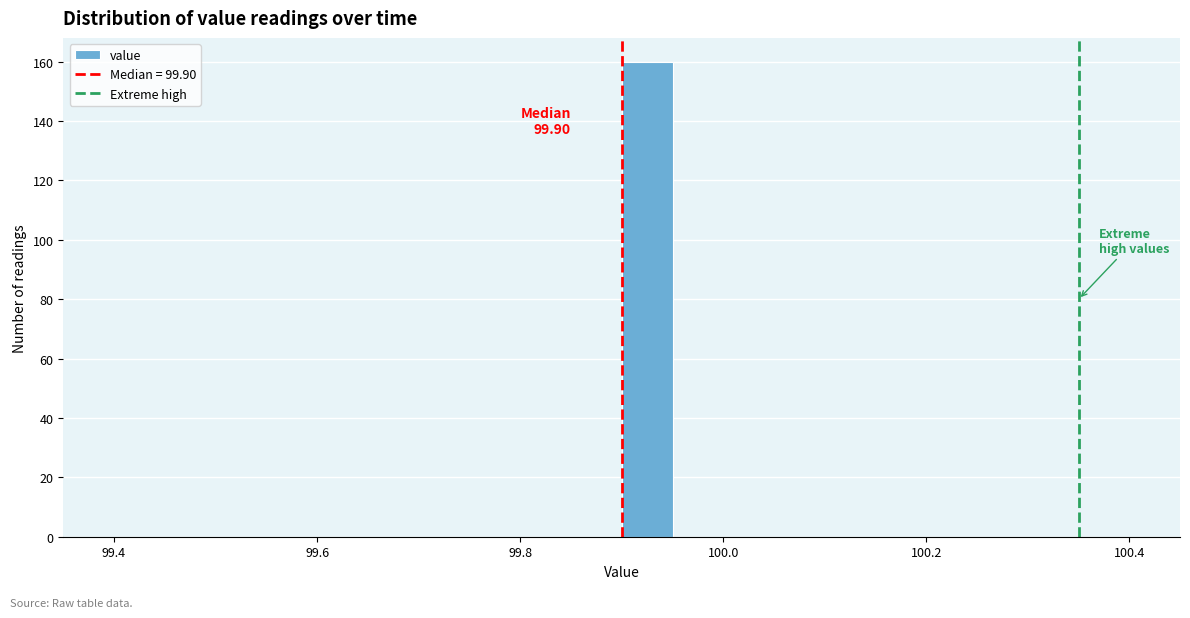

Read against the x-axis, roughly where is the centre of the tallest bar?

99.92